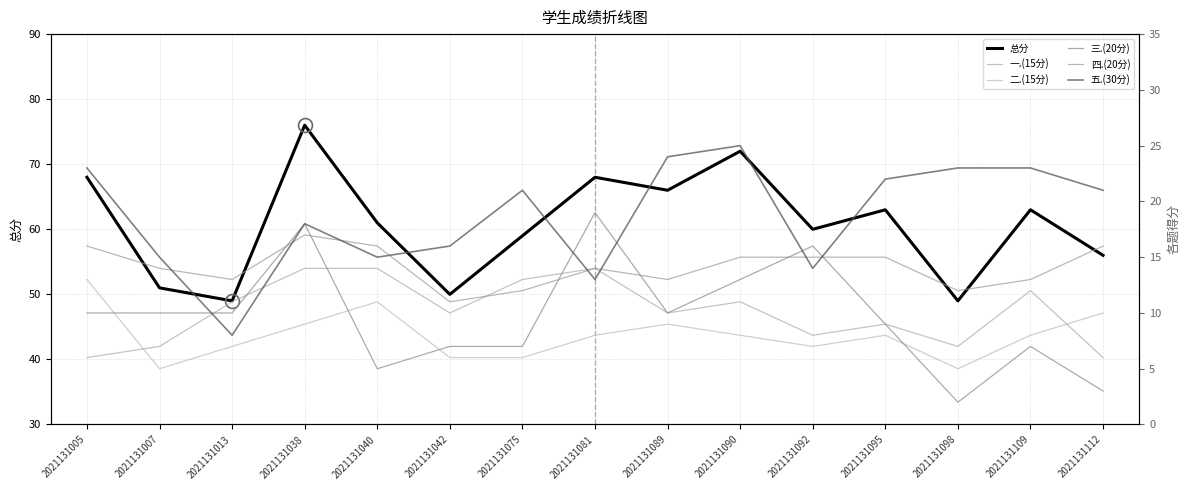

At how many categories does at least one series exceed 44?

15